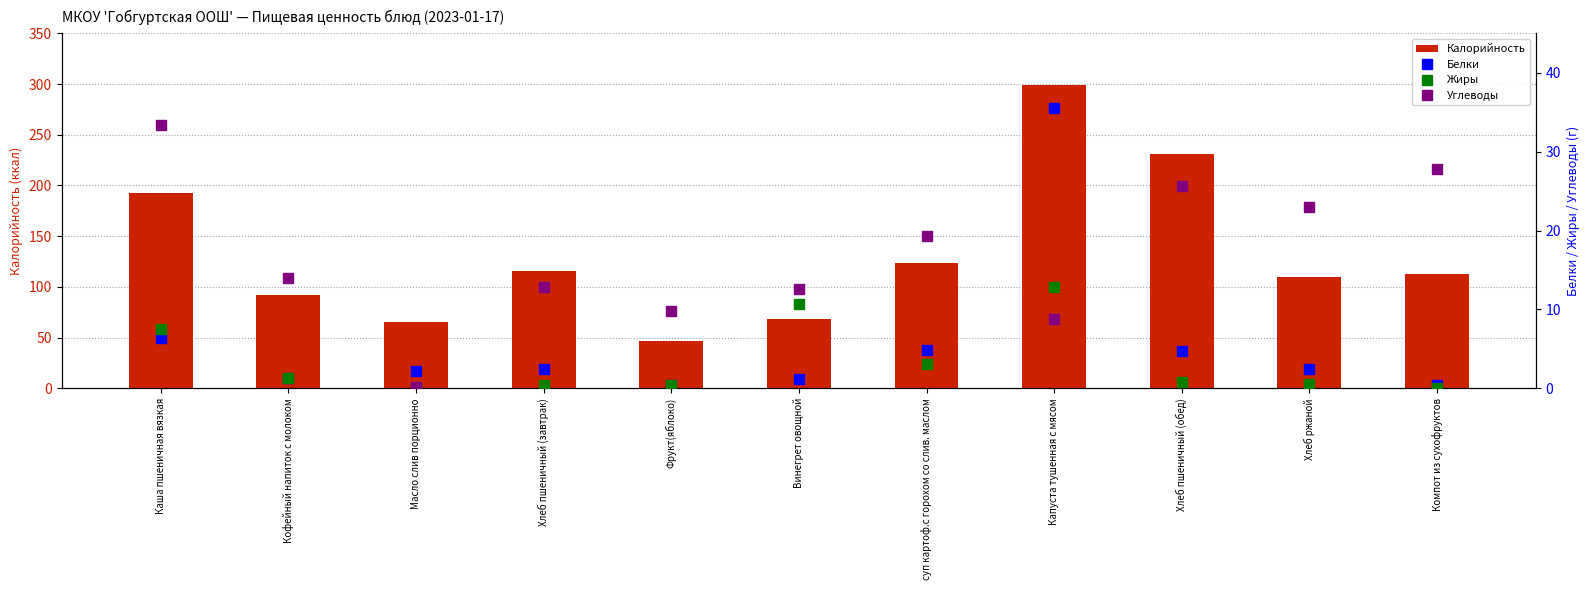

What is the sum of all Углеводы values?

187.3